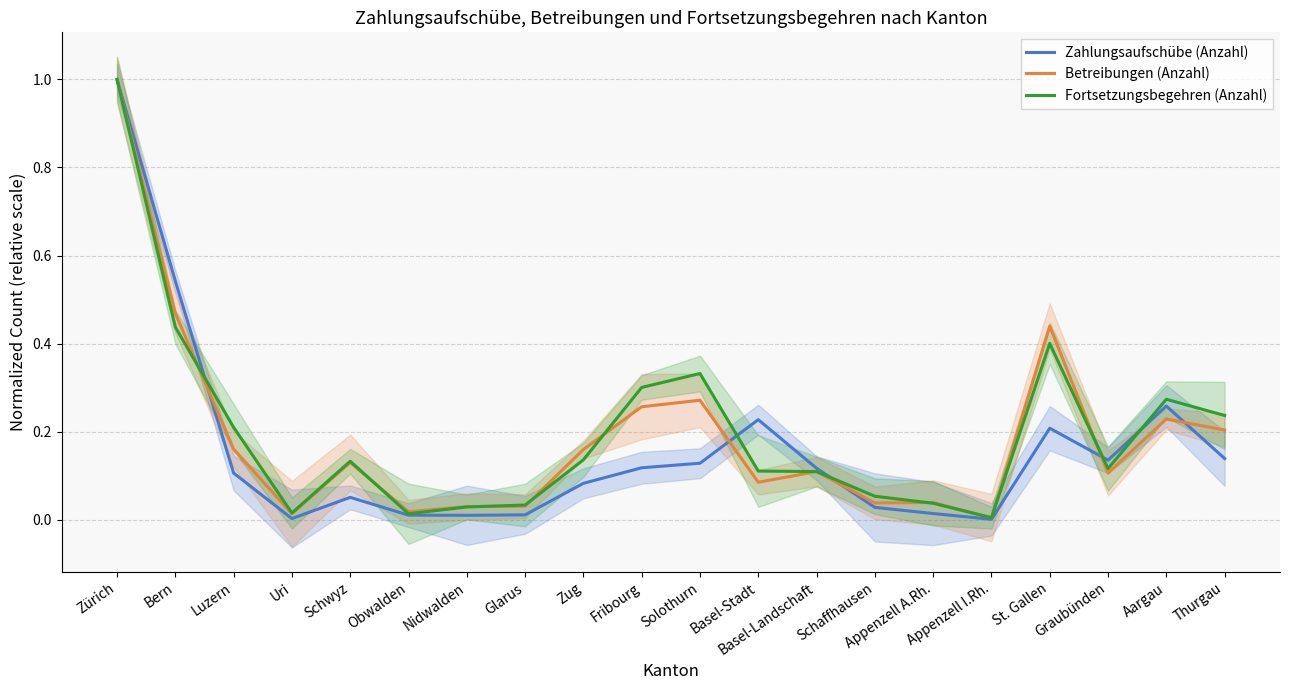

How many times do Fortsetzungsbegehren (Anzahl) and Zahlungsaufschübe (Anzahl) cross each other?

5